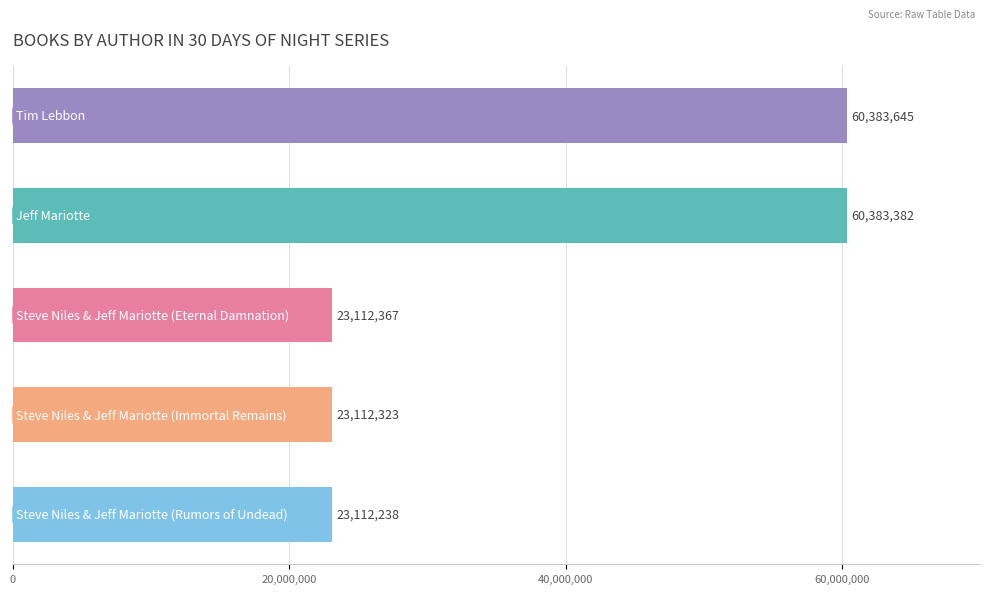

What is the maximum value shown in the chart?

60383645